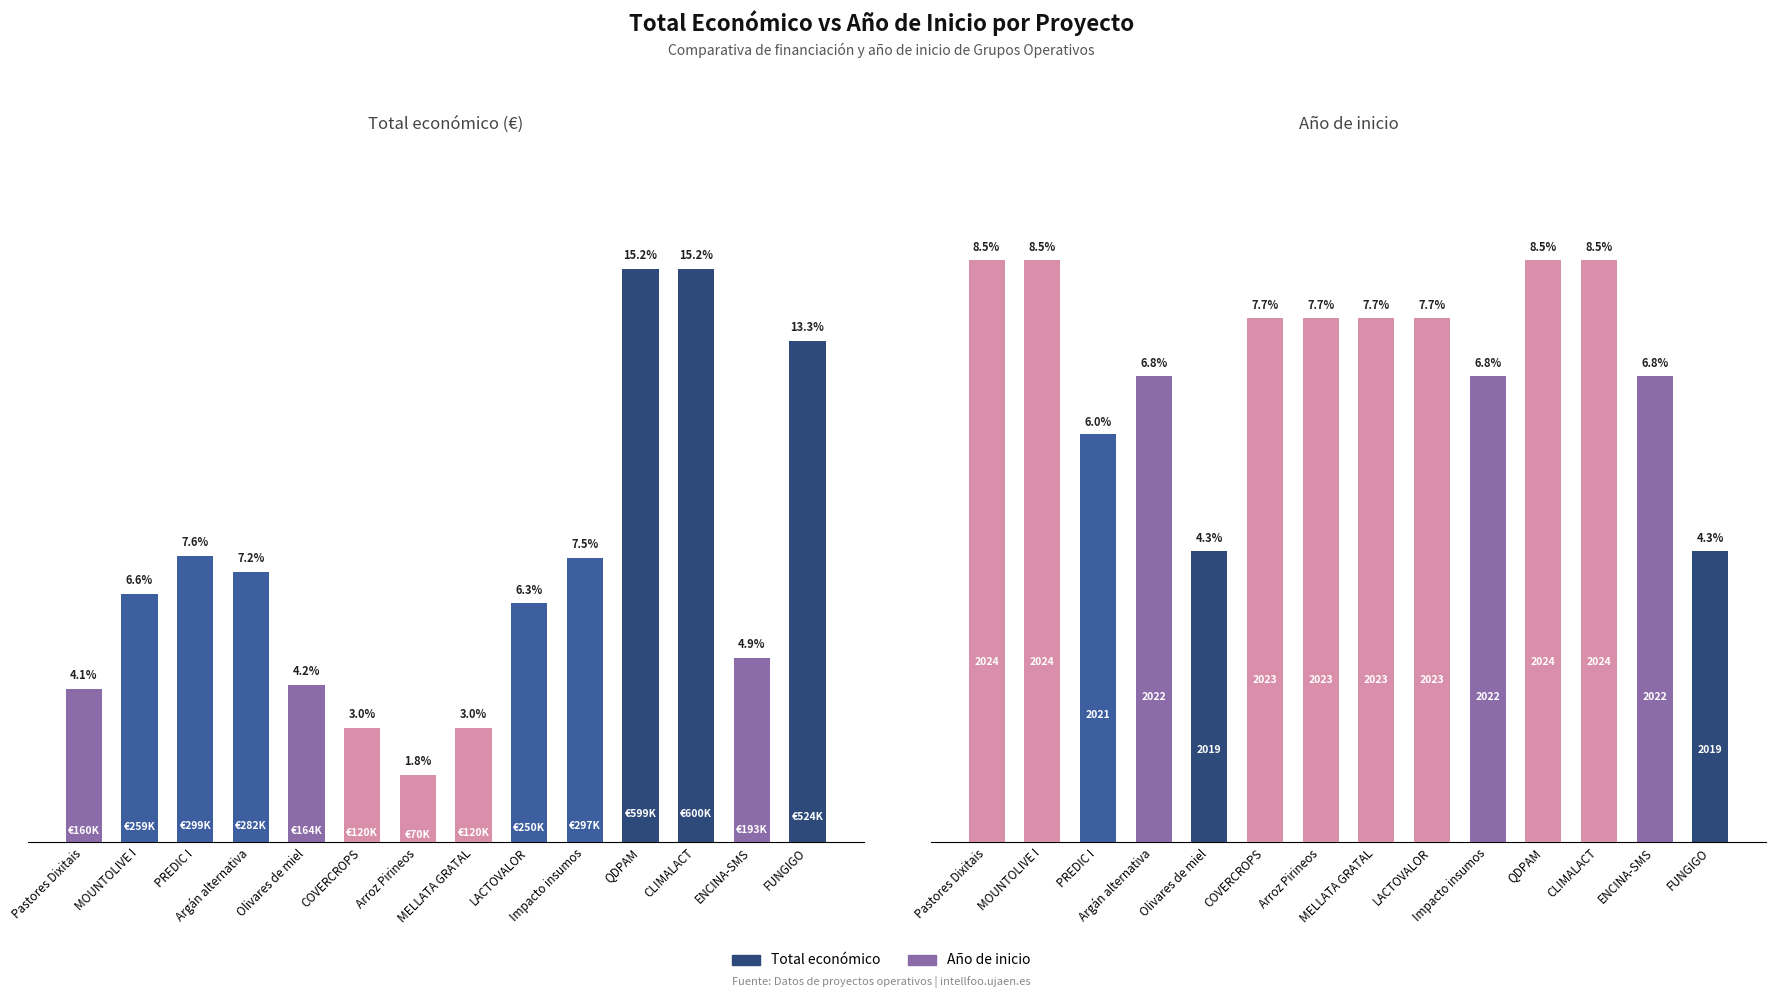

True or false: Total económico has a value of 176246 at Argán alternativa.

False